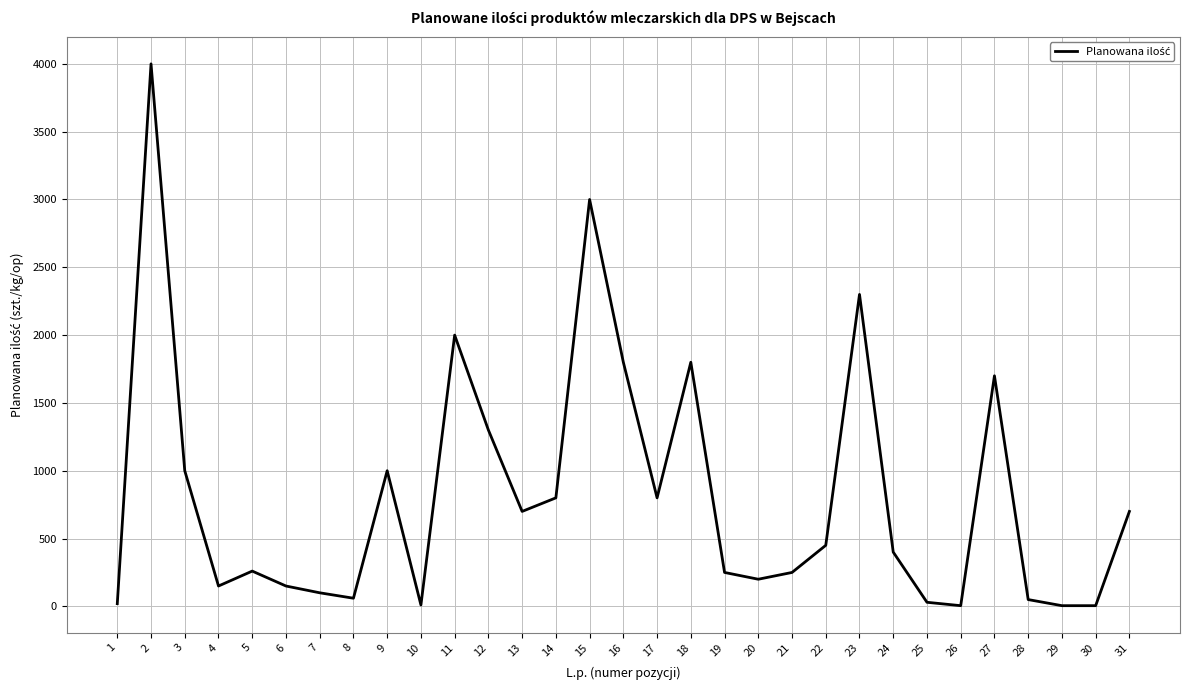

Is this an area chart (filled region under the line)?

No